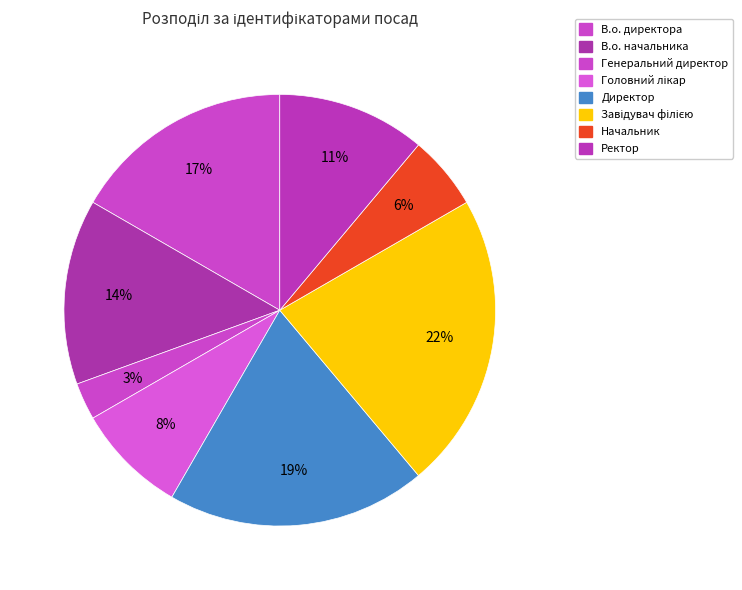

To the nearest percent, what is the average slice percentage?

12%